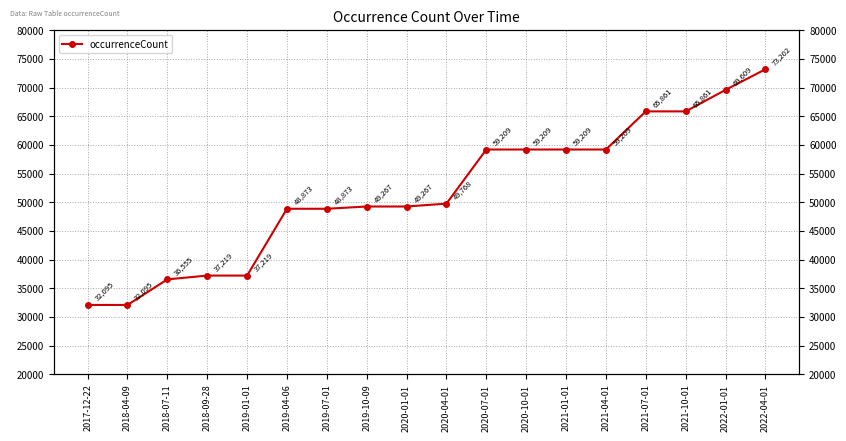

True or false: the data shows 65861 at 2021-07-01.

True